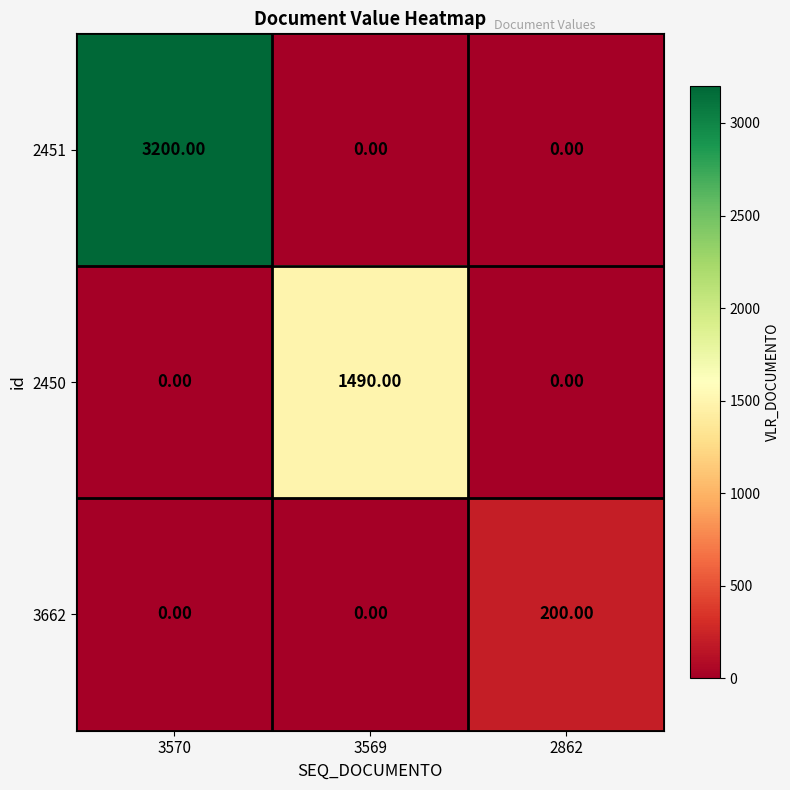

At which category is the sum across all series the highest?

3570